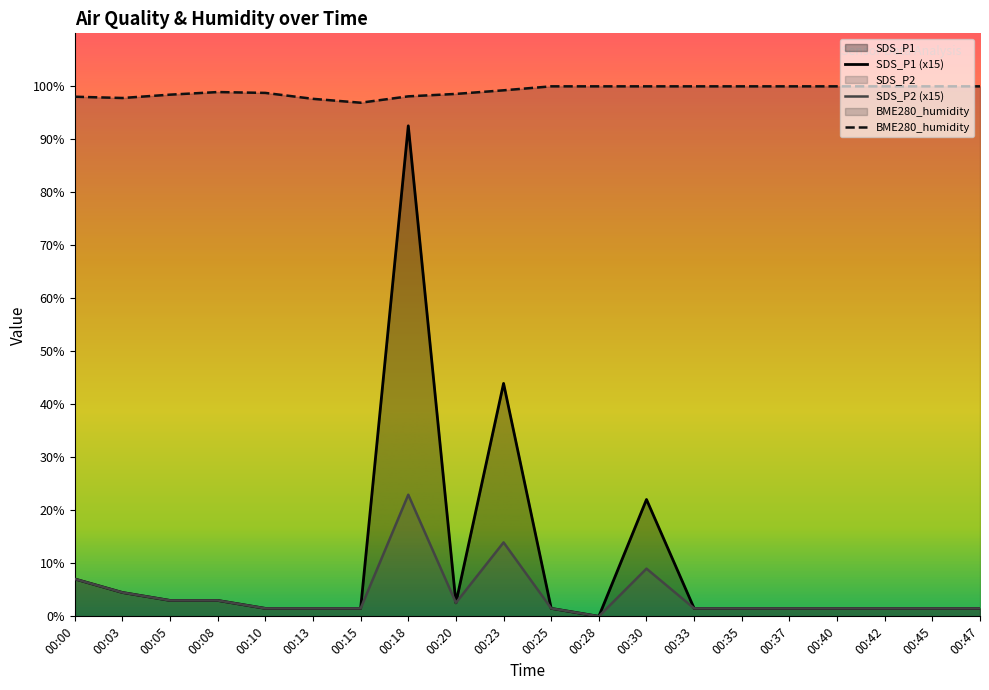

How many interior local valleys does the BME280_humidity series have?

2